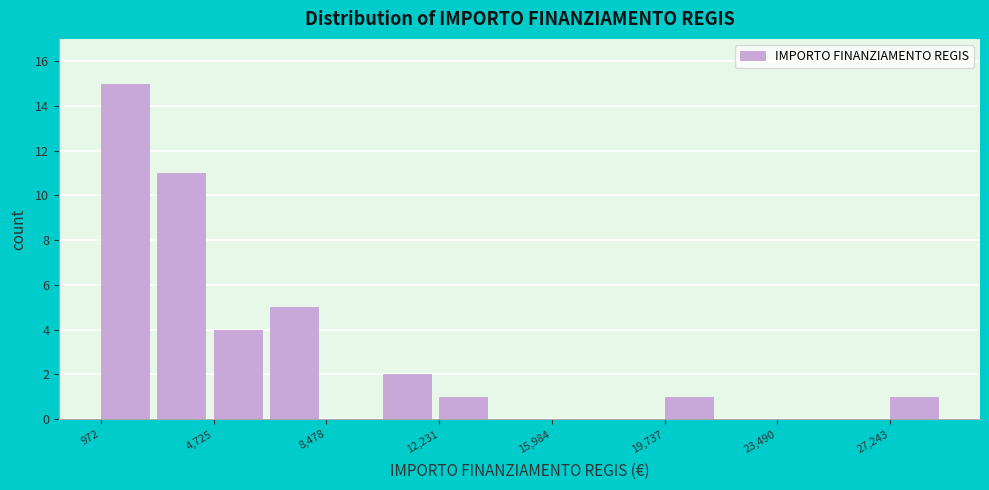

Around what value on the x-axis is the tallest bar? Give the approximate position of its centre, as read against the axis.

2000